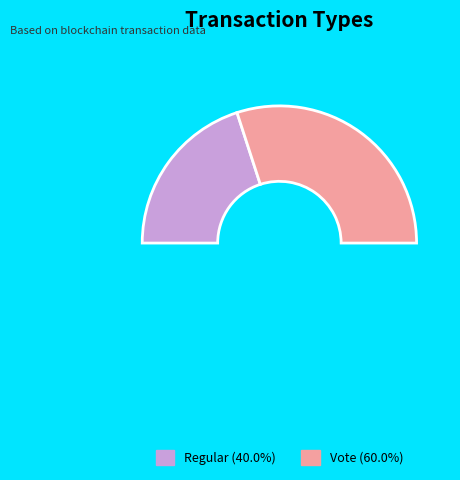

Combined, do Regular and Vote account for over 50%?

Yes